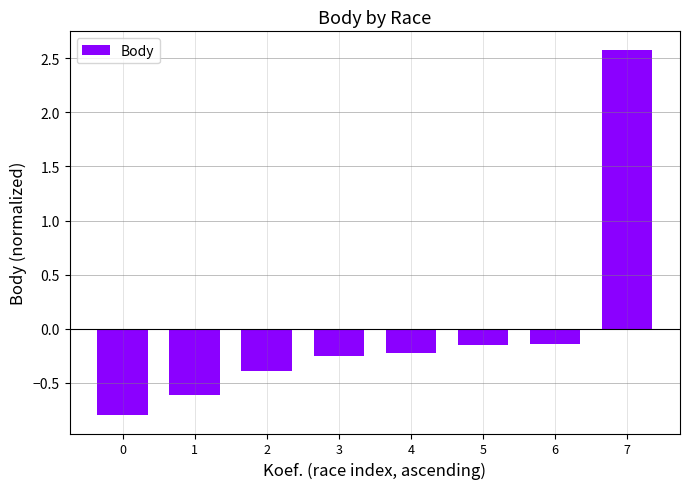

True or false: the data shows -0.1 at 4.

False